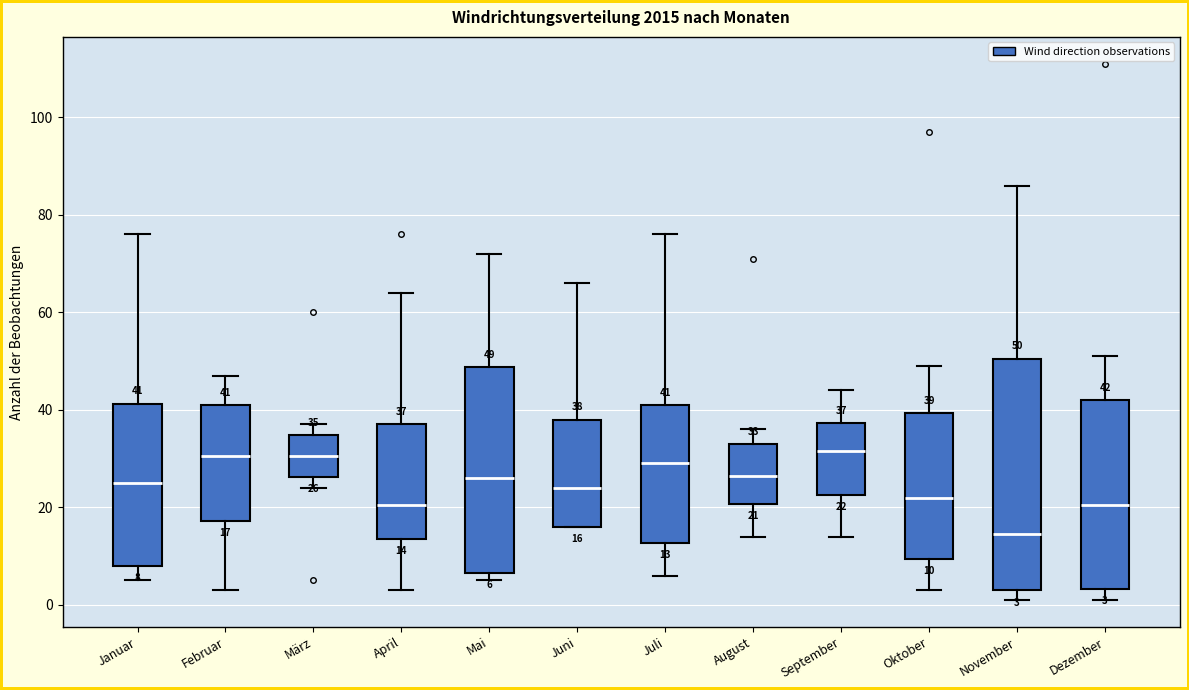

Which box is the tallest, from its lower edge to its upper edge?

November